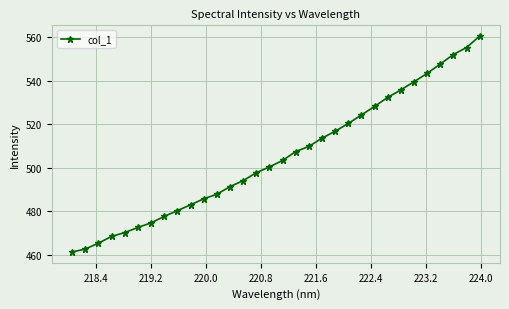

How many data points does each series have?

32